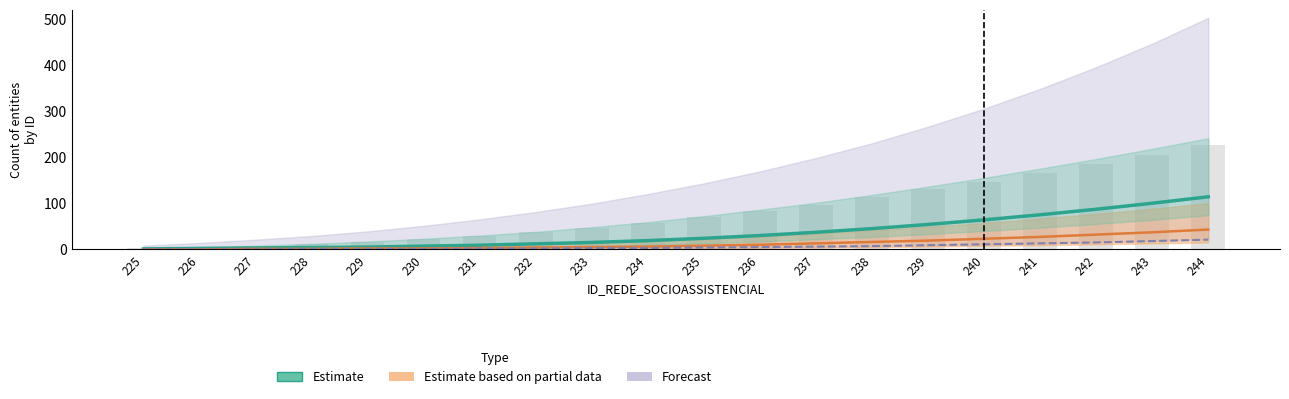

What is the sum of all values?

707